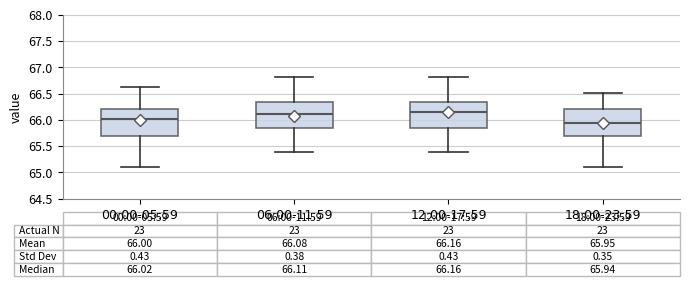

Which box has the lowest median line?

18:00-23:59